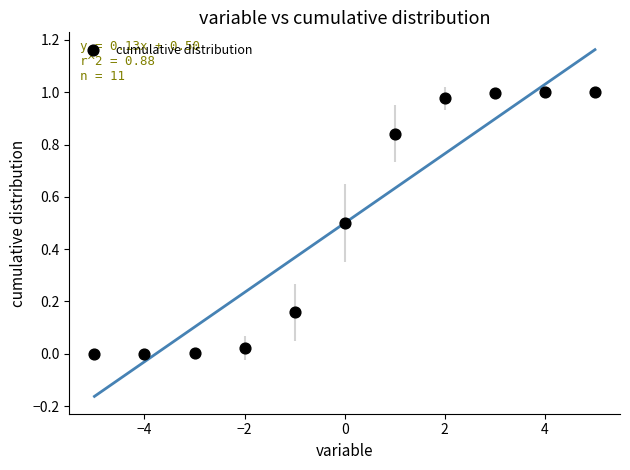

What is the range of X values (max minus min)?

10.0